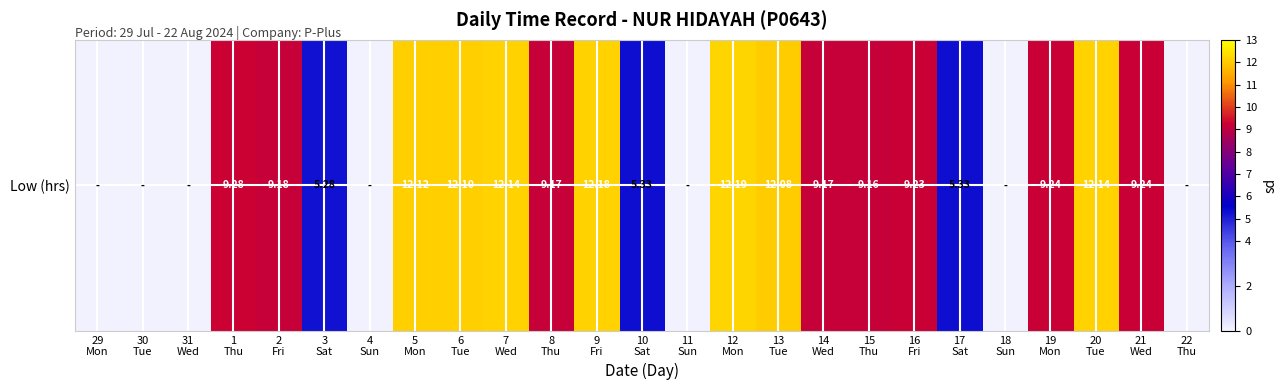

The chart shows a value of 21.1 at 20
Tue. True or false?

False